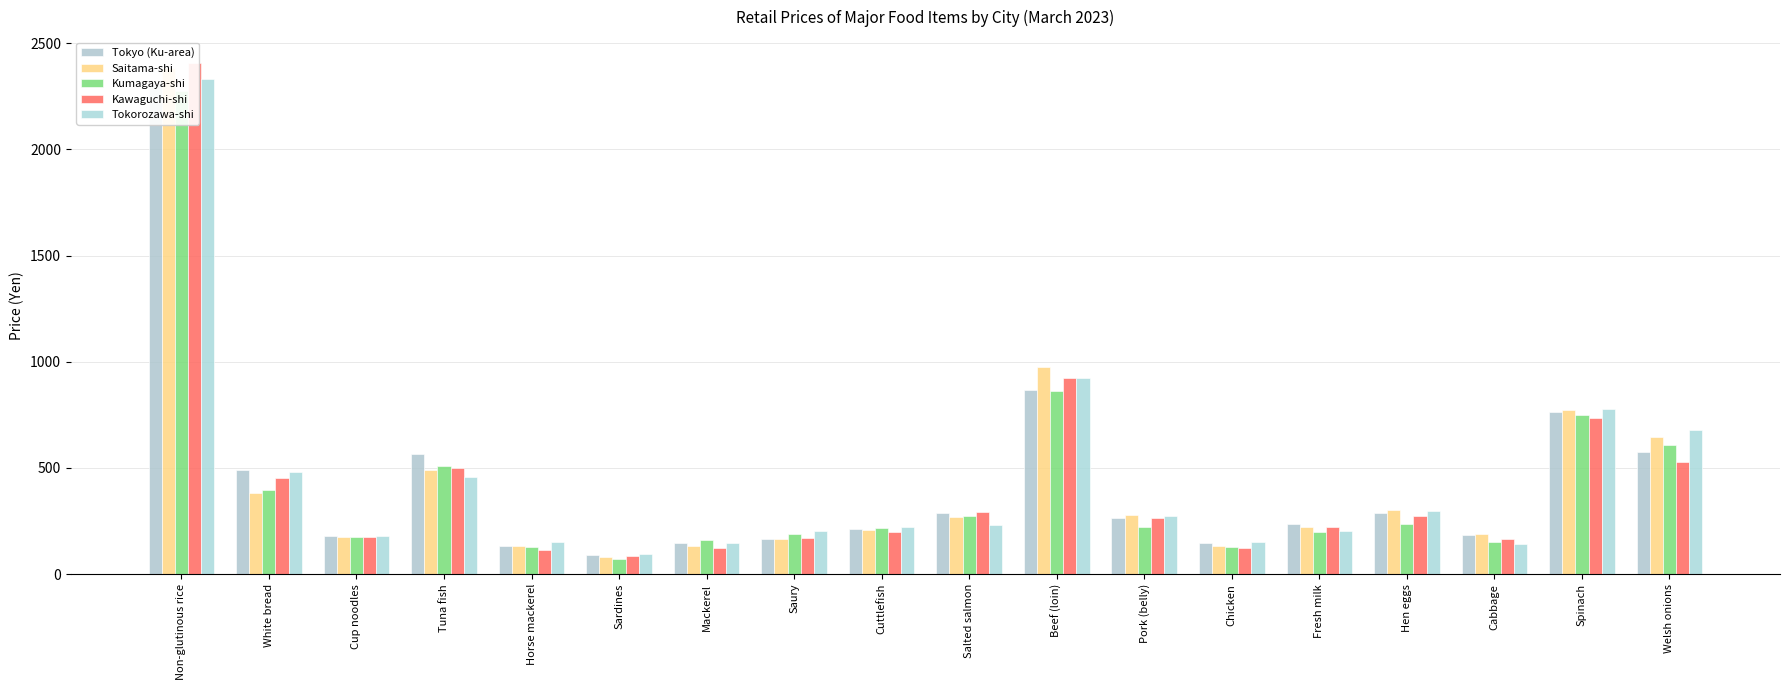

Where does the Saitama-shi series first go above 271?

Non-glutinous rice